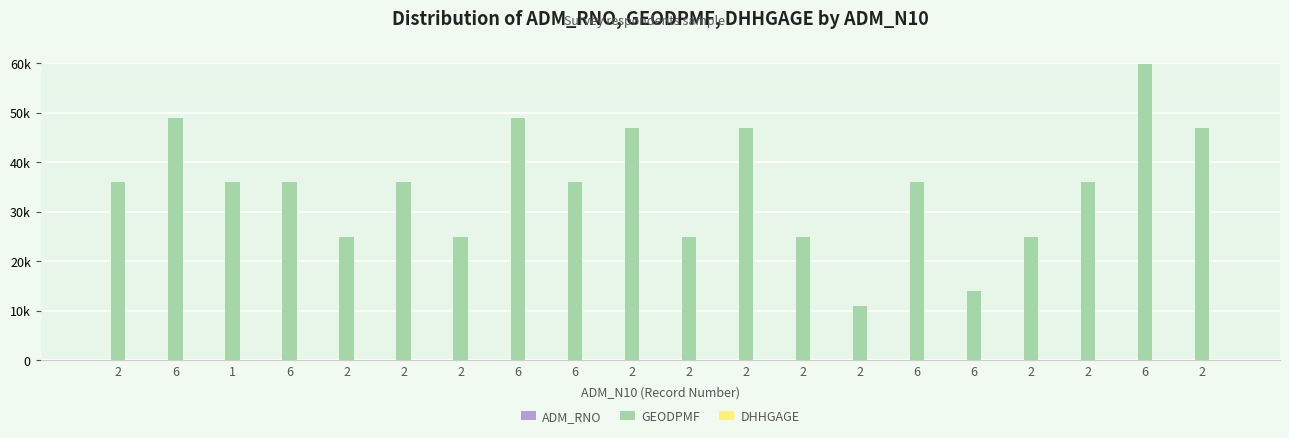

At which label does GEODPMF reach its peak?

6